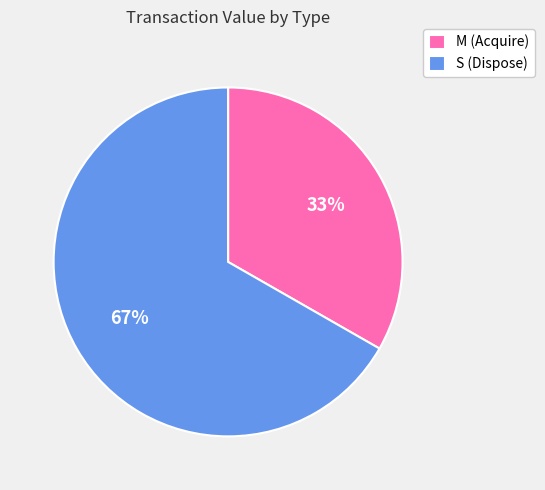

Which slice is the largest?

S (Dispose)